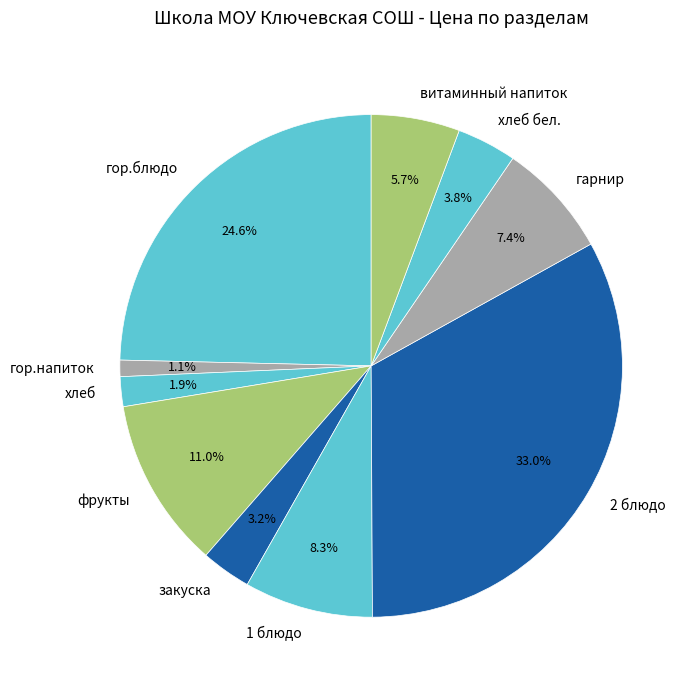

Which category has the smallest portion of the pie?

гор.напиток